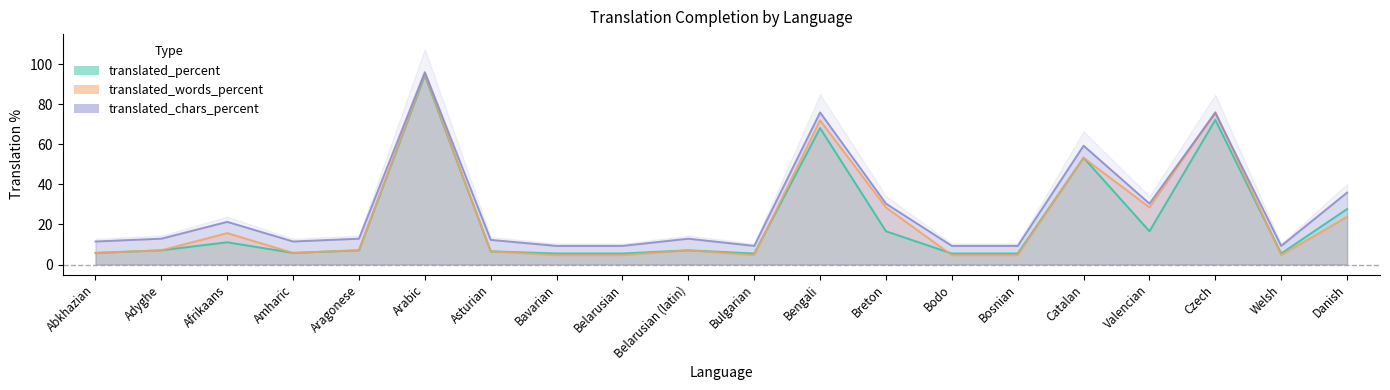

Reading left to right, extract all data points from this chart.

translated_percent line: 5.8	7.1	11.1	5.8	7.1	94.4	6.6	5.5	5.5	7.1	5.5	68.1	16.6	5.5	5.5	53.3	16.6	72.2	5.5	27.7
translated_words_percent line: 5.8	7.1	15.7	5.8	7.1	95.2	6.6	4.7	4.7	7.1	4.7	72.0	28.5	4.7	4.7	53.3	28.5	76.1	4.7	23.8
translated_chars_percent line: 11.5	12.9	21.3	11.5	12.9	96.0	12.3	9.3	9.3	12.9	9.3	75.9	30.4	9.3	9.3	59.3	30.4	75.7	9.3	35.9